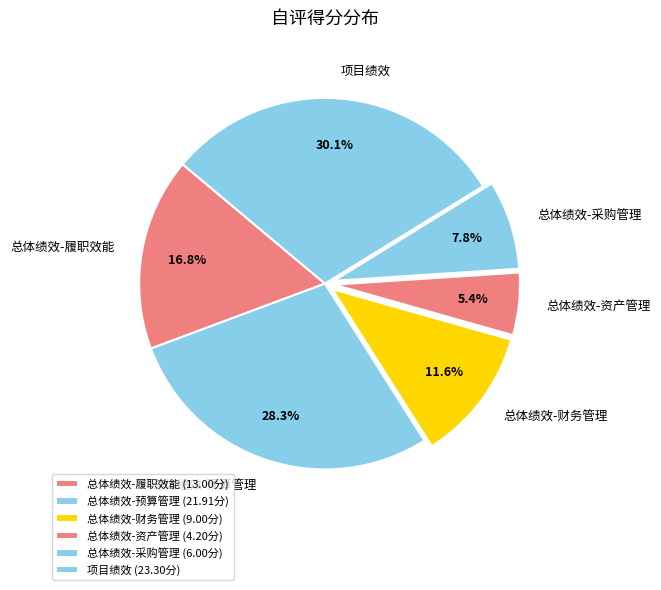

Does any single category account for the majority?

No